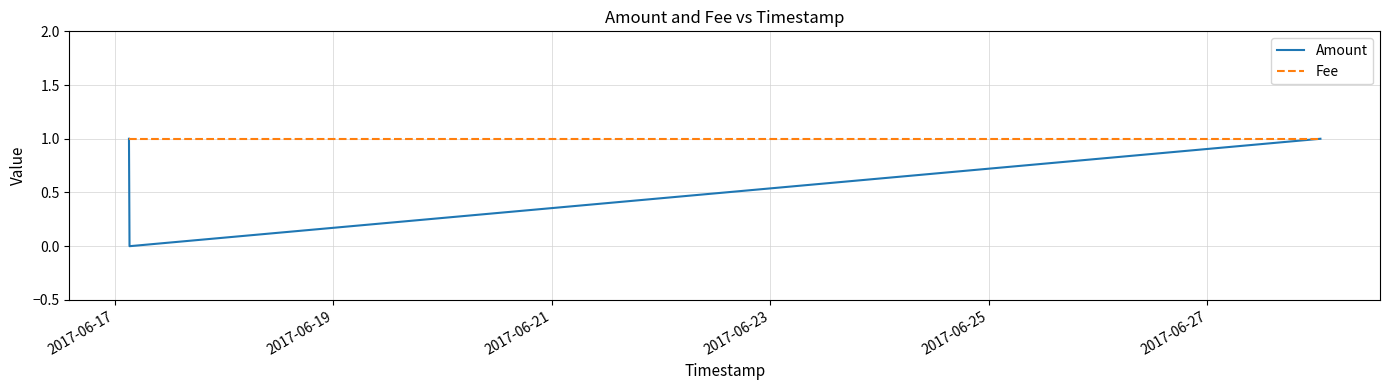

Which series has the largest total across all categories?

Fee